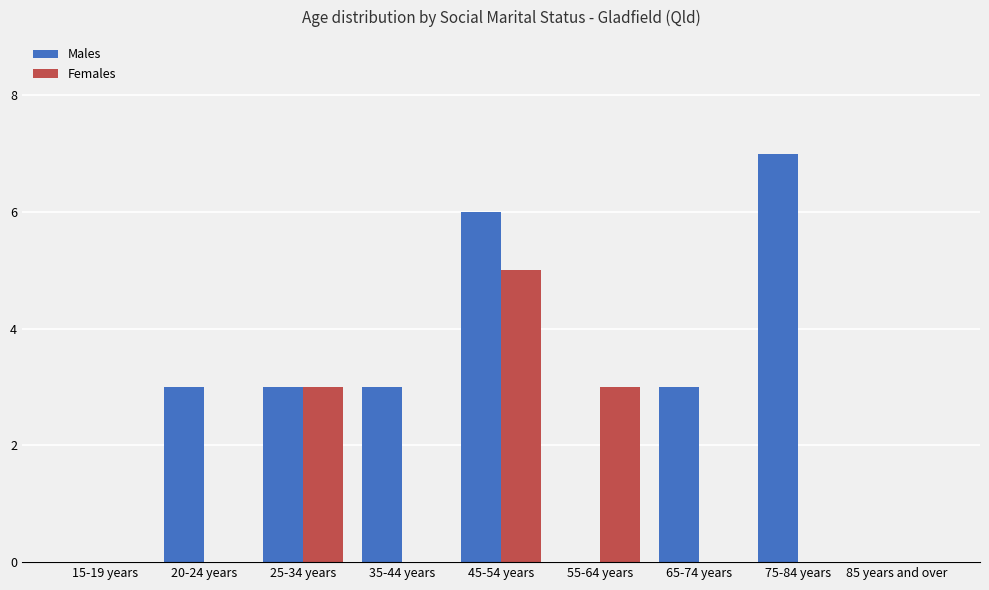

What is the sum of all Females values?

11